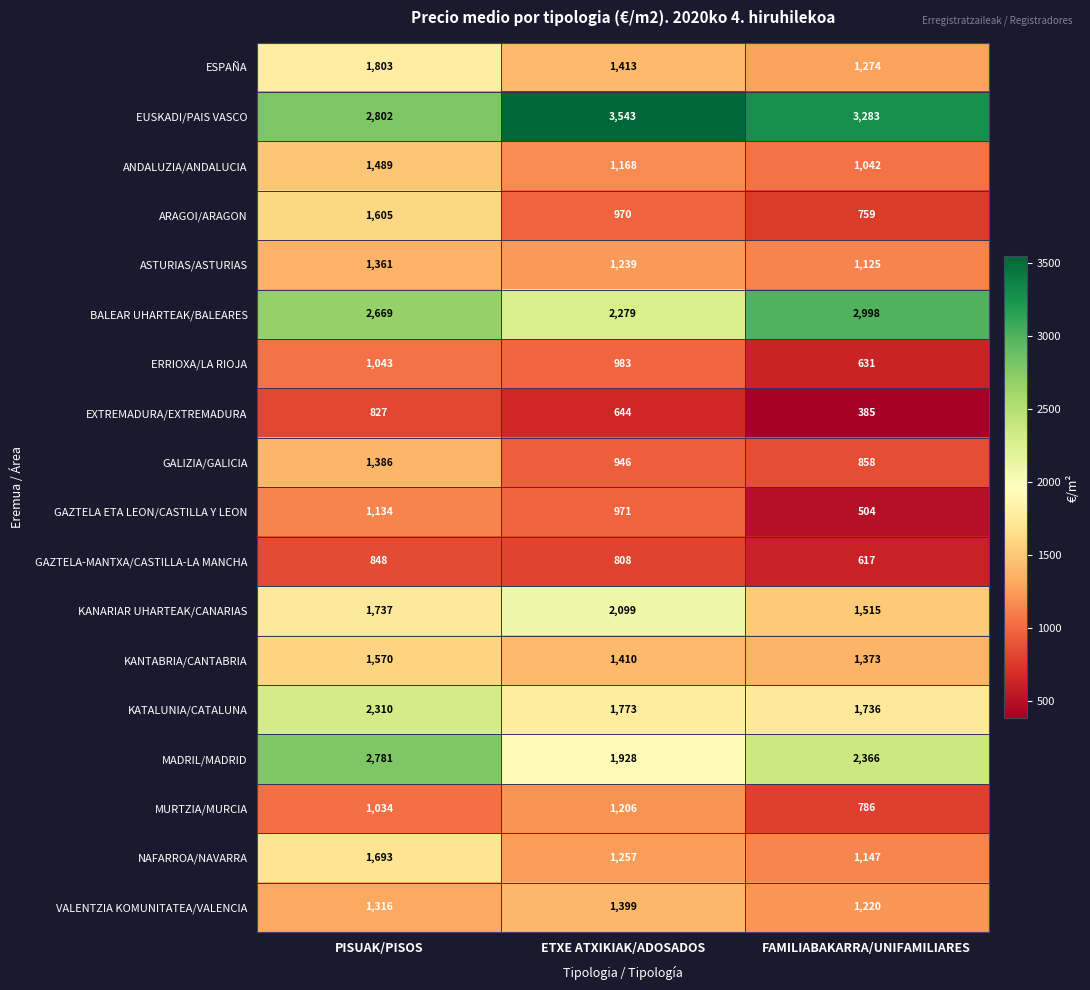

What is the average value of the KATALUNIA/CATALUNA series?

1940